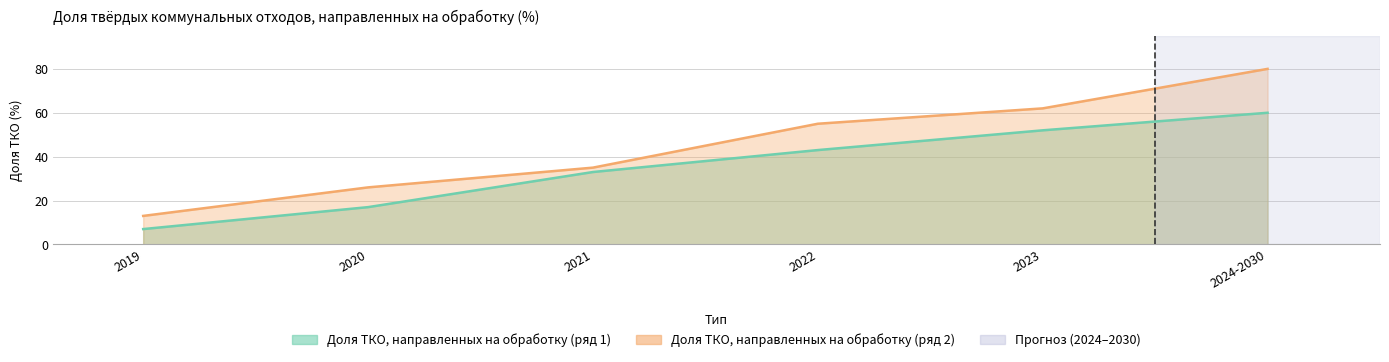

True or false: Доля ТКО, направленных на обработку (ряд 2) and Доля ТКО, направленных на обработку (ряд 1) intersect in this chart.

False